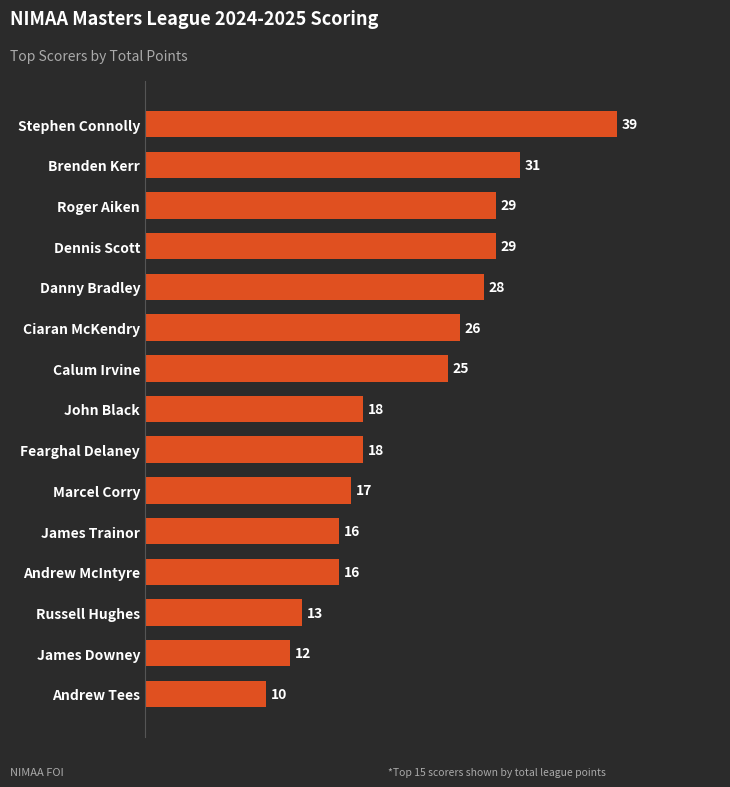

What position from the top is Russell Hughes?

13